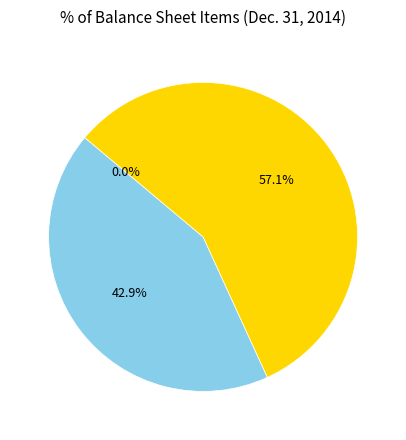

Which slice is the smallest?

Accounts receivable allowance